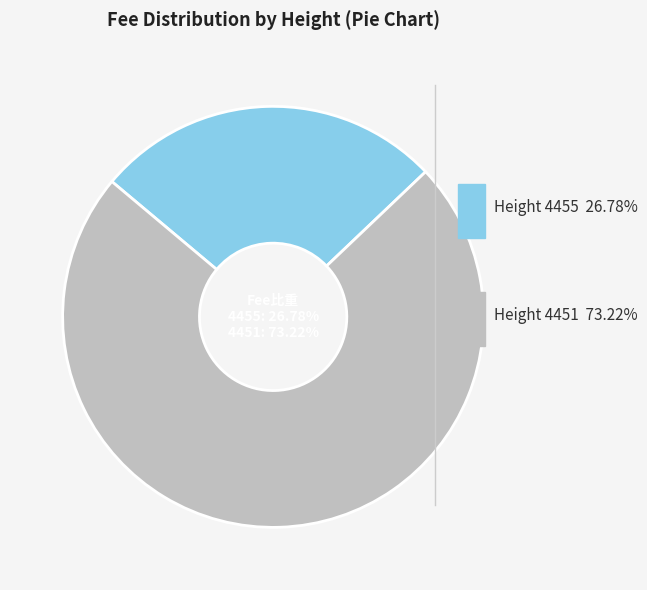

True or false: 4451 accounts for 65% of the total.

False